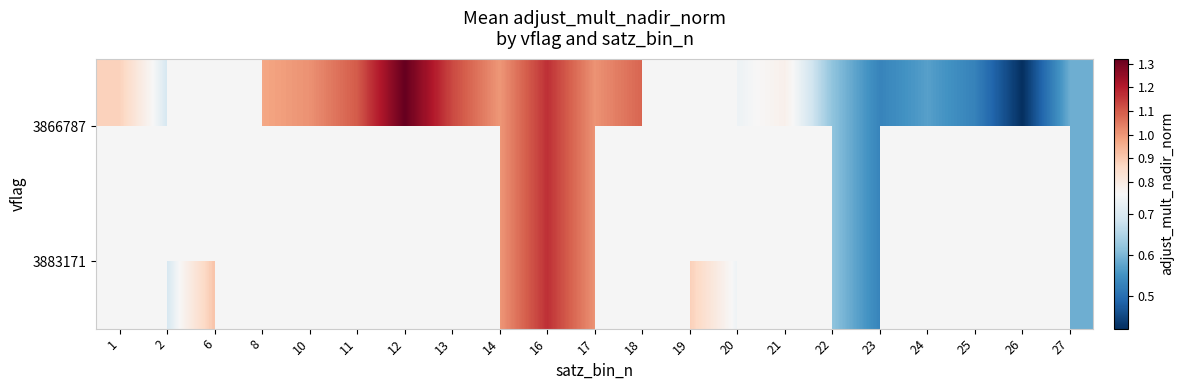

What is the difference between the maximum and minimum values in the 3866787 series?

0.9